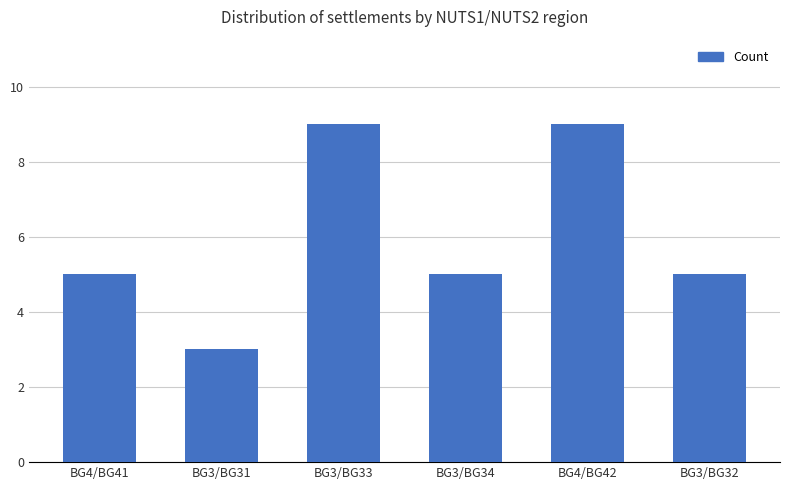

Reading left to right, transcribe all the data shown in this chart.

5	3	9	5	9	5